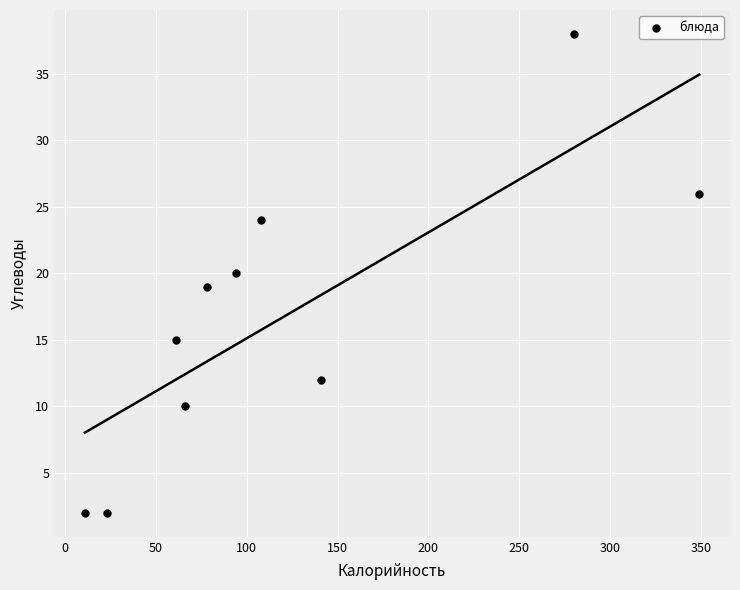

What is the average X value?

121